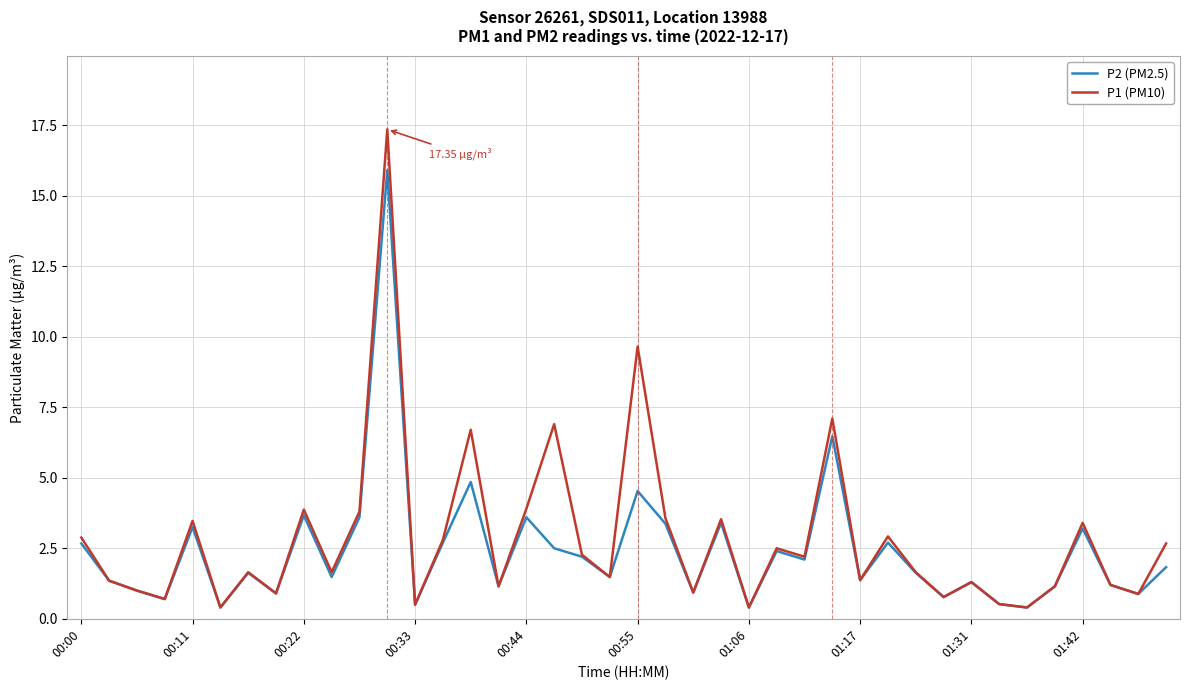

How many interior local peaks does the P2 (PM2.5) series have?

13